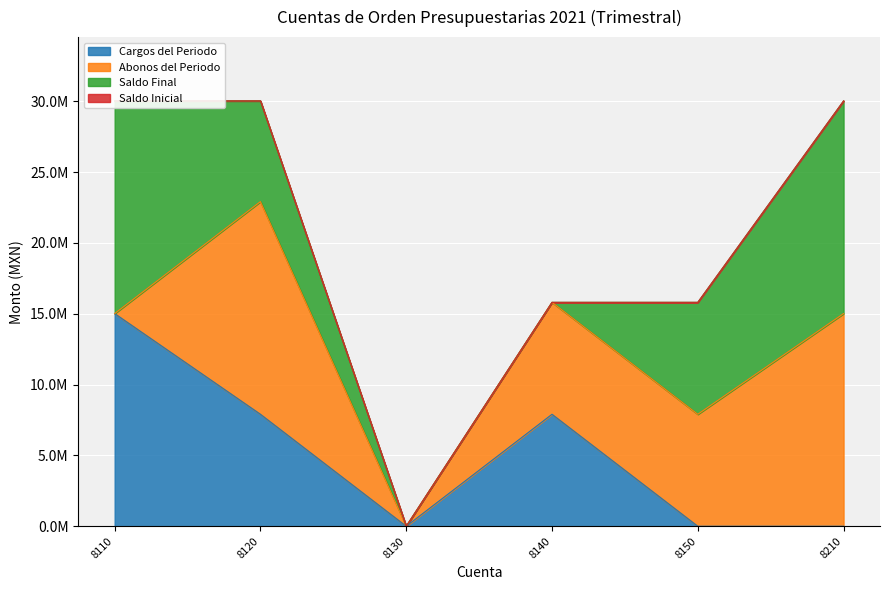

Reading left to right, transcribe all the data shown in this chart.

Saldo Inicial: 8110=0.0	8120=0.0	8130=0.0	8140=0.0	8150=0.0	8210=0.0
Cargos del Periodo: 8110=15012317.0	8120=7903167.2	8130=0.0	8140=7903167.2	8150=0.0	8210=0.0
Abonos del Periodo: 8110=0.0	8120=15012317.0	8130=0.0	8140=7903167.2	8150=7903167.2	8210=15012317.0
Saldo Final: 8110=15012317.0	8120=7109149.8	8130=0.0	8140=0.0	8150=7903167.2	8210=15012317.0